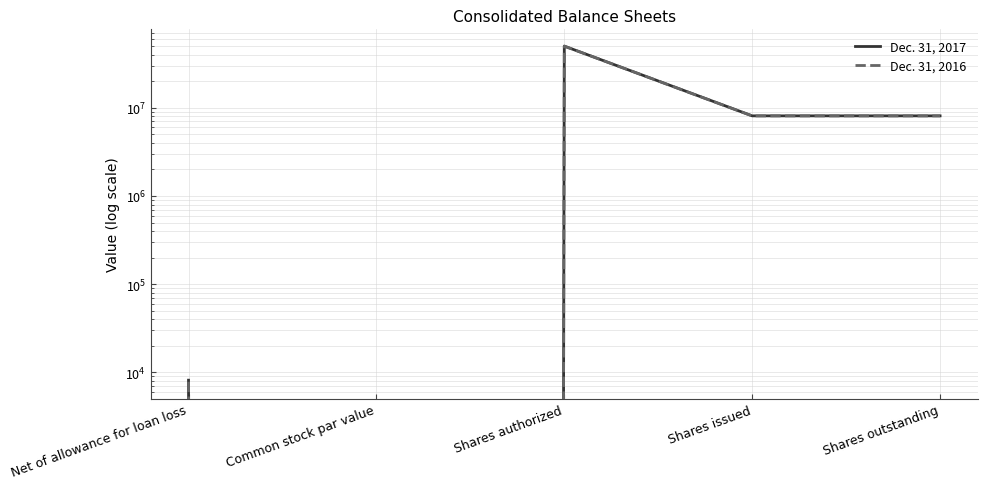

How many data points does each series have?

5